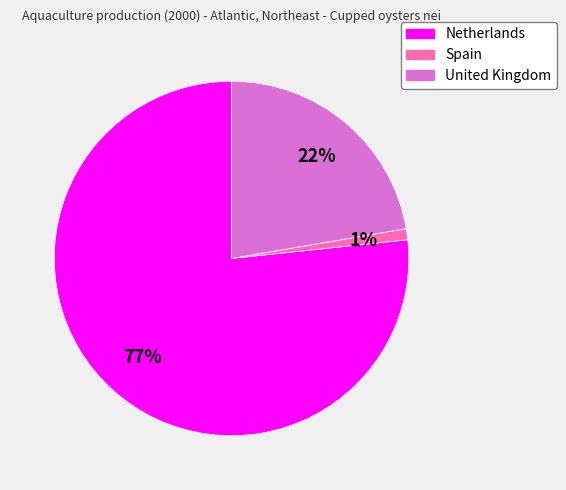

True or false: United Kingdom accounts for 33% of the total.

False